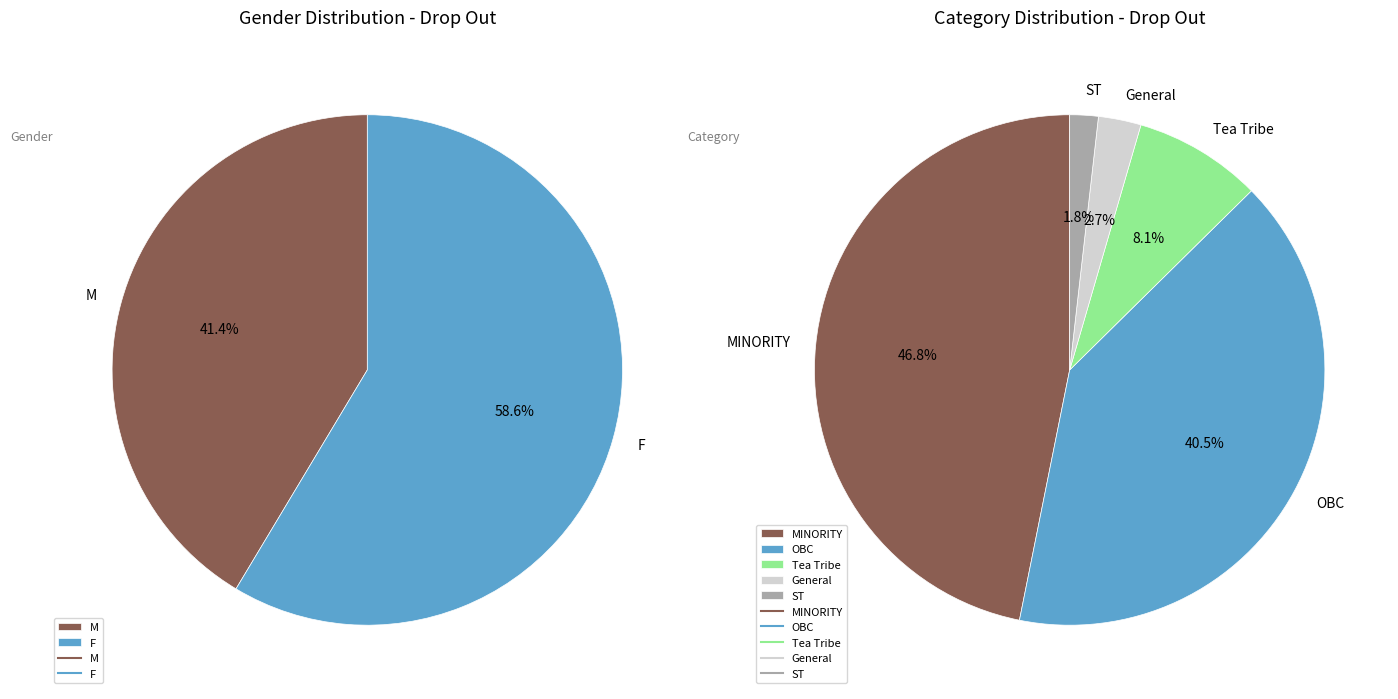

How many segments does this pie chart have?

2